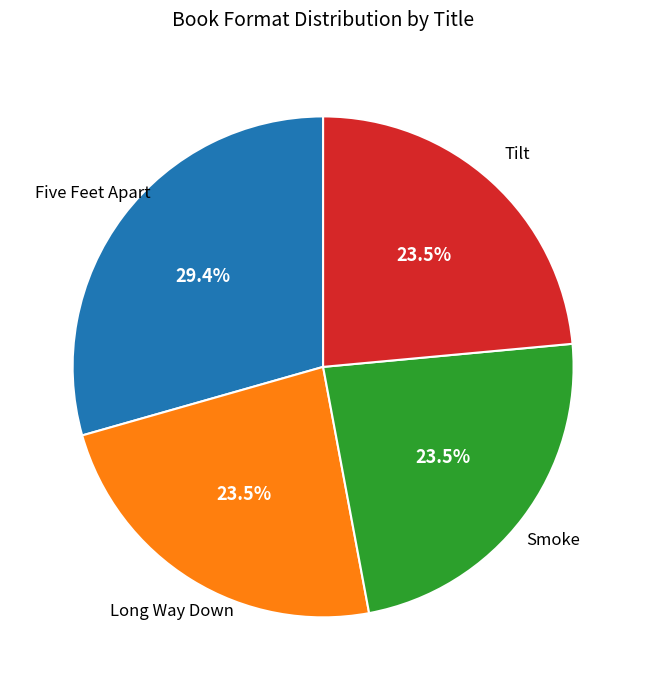

Is there a majority slice in this chart?

No